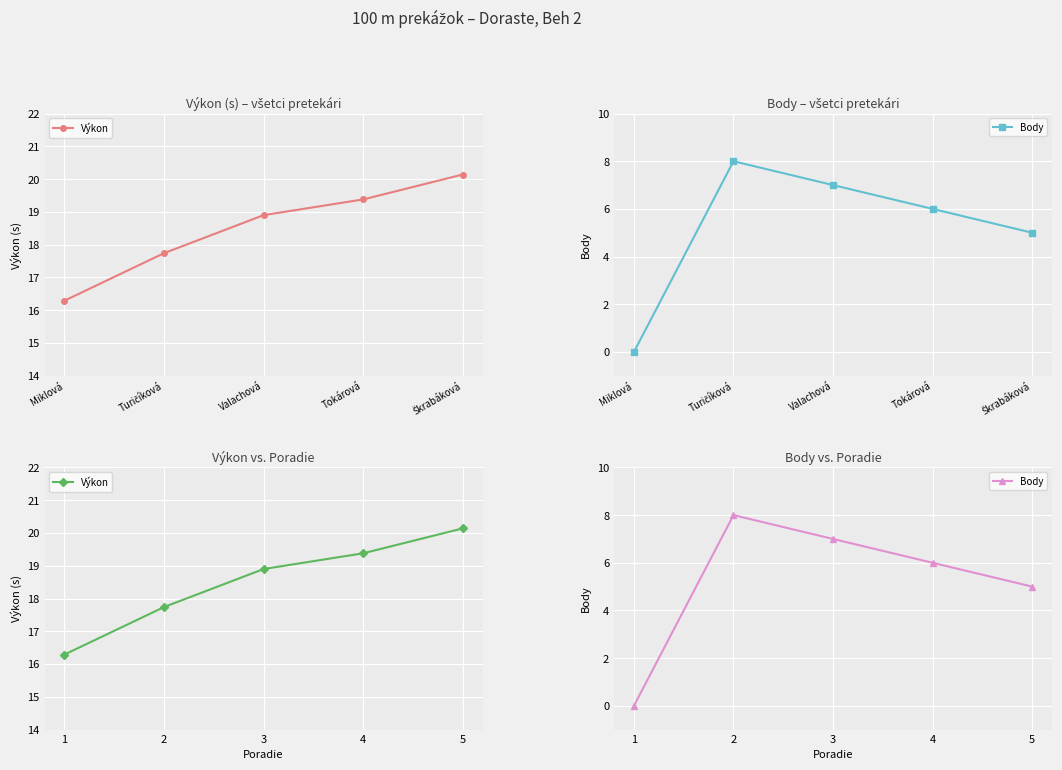

At which label does Výkon reach its peak?

5